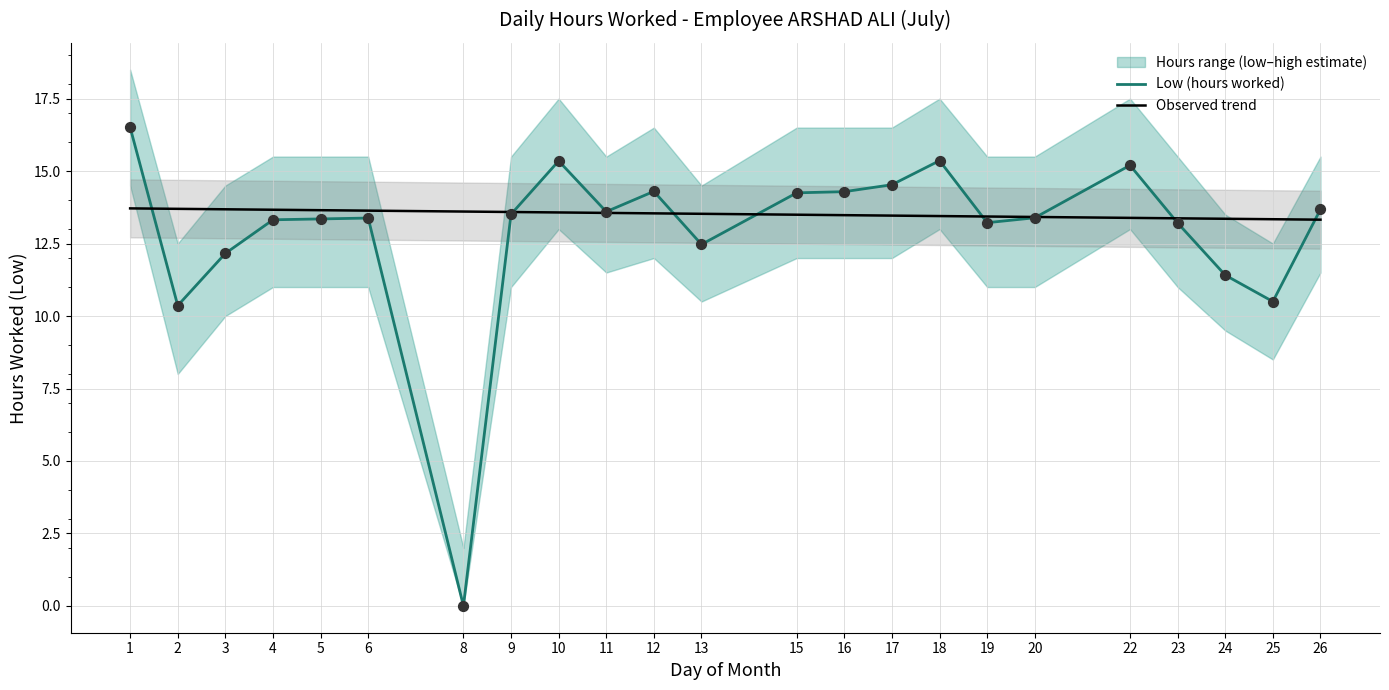

Which series has the largest total across all categories?

Low (hours worked)